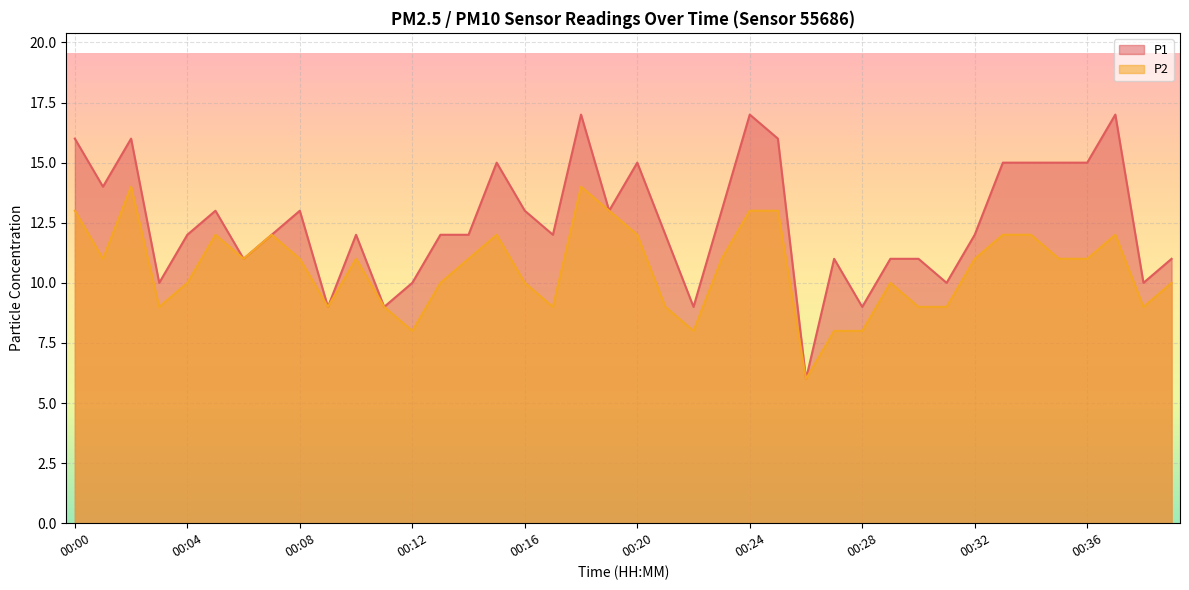

The P1 series shows 10 at 00:03. True or false?

True